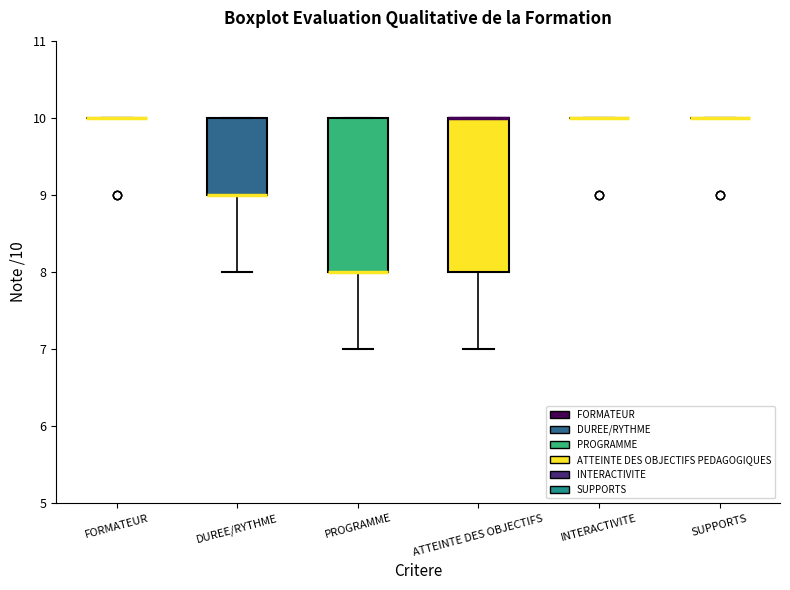

Reading left to right, transcribe this box plot: for each box, give where its median line is, the range the box spans, and where its two whiskers end, as read against the y-axis. The values are not printed on the chart, so give them approximately, as read against the axis.

FORMATEUR: box collapsed to a line at 10, whiskers 10 to 10
DUREE/RYTHME: median 9 (drawn on the box's lower edge), box 9 to 10, whiskers 8 to 10
PROGRAMME: median 8 (drawn on the box's lower edge), box 8 to 10, whiskers 7 to 10
ATTEINTE DES OBJECTIFS: median 10 (drawn on the box's upper edge), box 8 to 10, whiskers 7 to 10
INTERACTIVITE: box collapsed to a line at 10, whiskers 10 to 10
SUPPORTS: box collapsed to a line at 10, whiskers 10 to 10